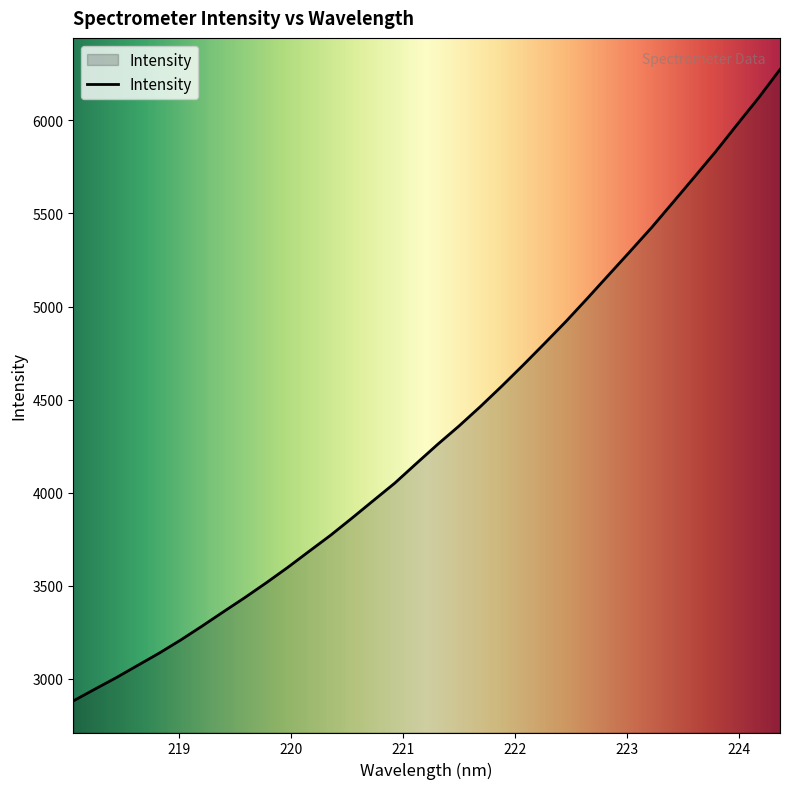

What is the maximum value shown in the chart?

6273.0